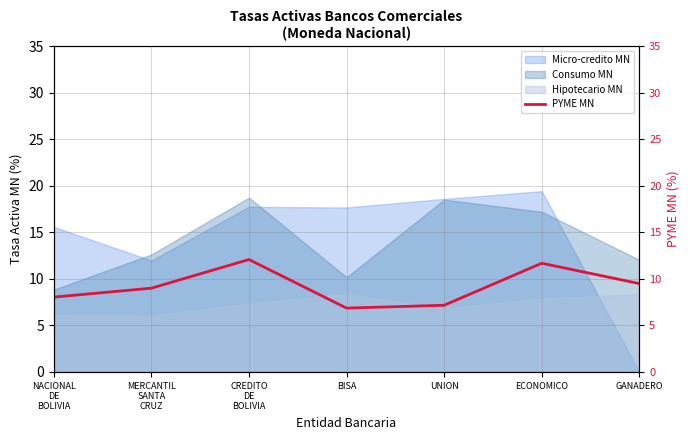

How many lines are shown in the chart?

1